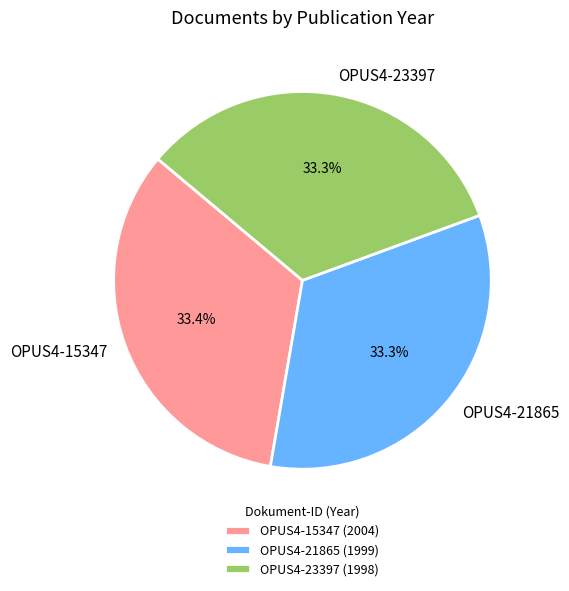

Count the number of slices in the pie.

3